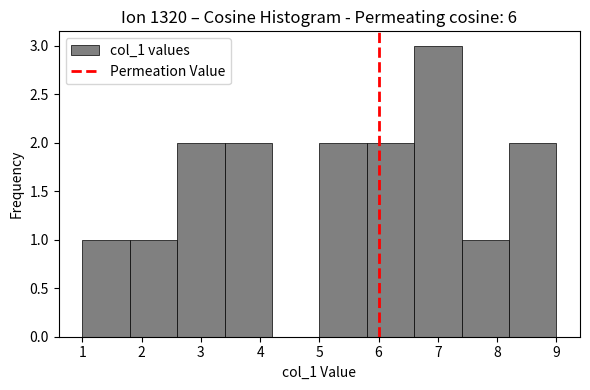

Reading left to right, list every bar in this chart as the range it spans on the x-axis followed by its height. The values are not printed on the chart, so give them approximately, as read against the axis.

1.0 to 1.8: 1
1.8 to 2.6: 1
2.6 to 3.4: 2
3.4 to 4.2: 2
4.2 to 5.0: 0
5.0 to 5.8: 2
5.8 to 6.6: 2
6.6 to 7.4: 3
7.4 to 8.2: 1
8.2 to 9.0: 2